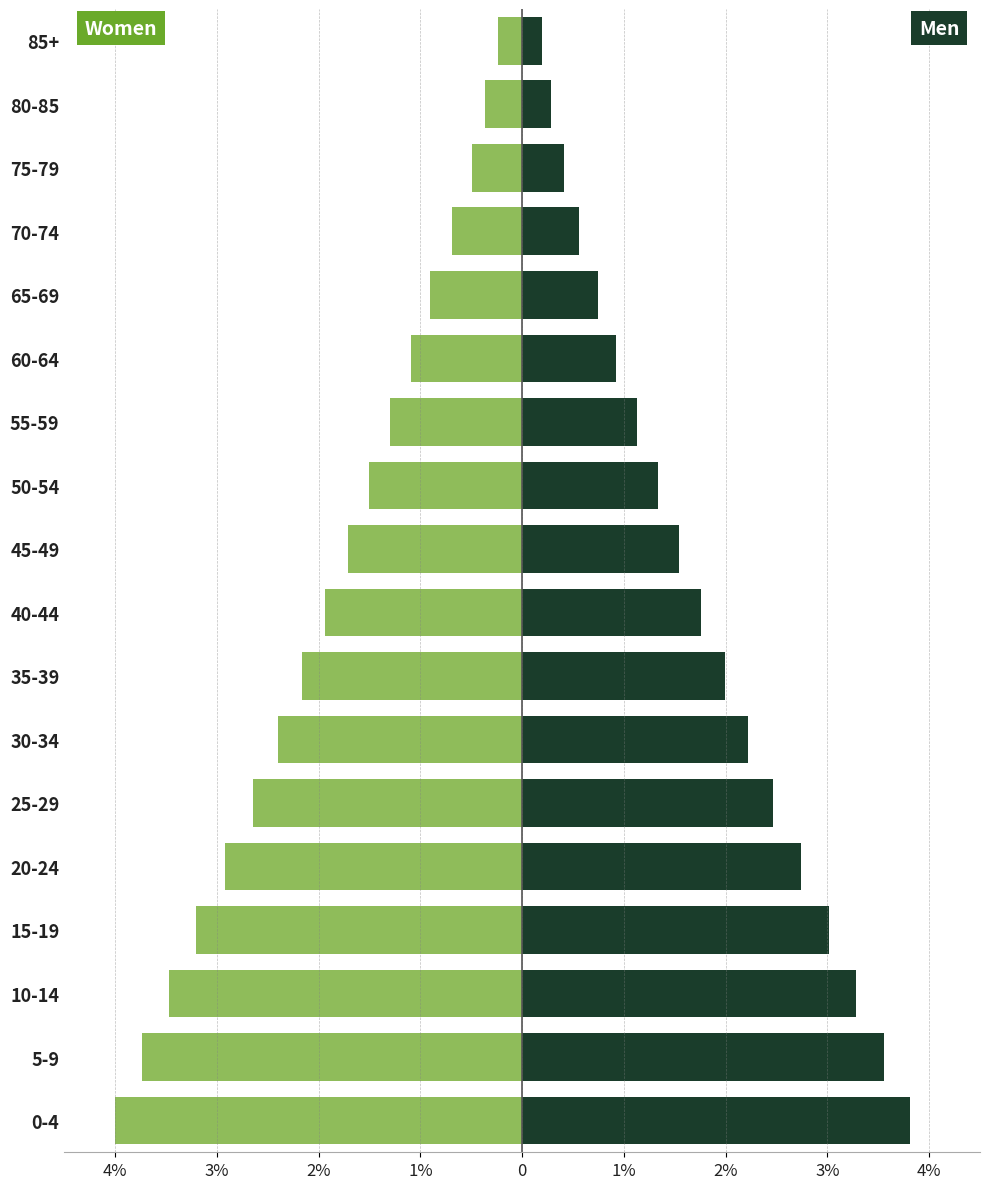

What is the average value of the Men series?

1.8